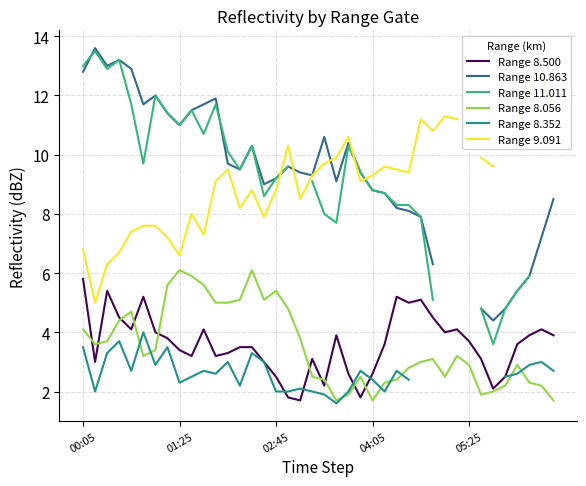

What is the highest value of the Range 8.500 series?

5.8